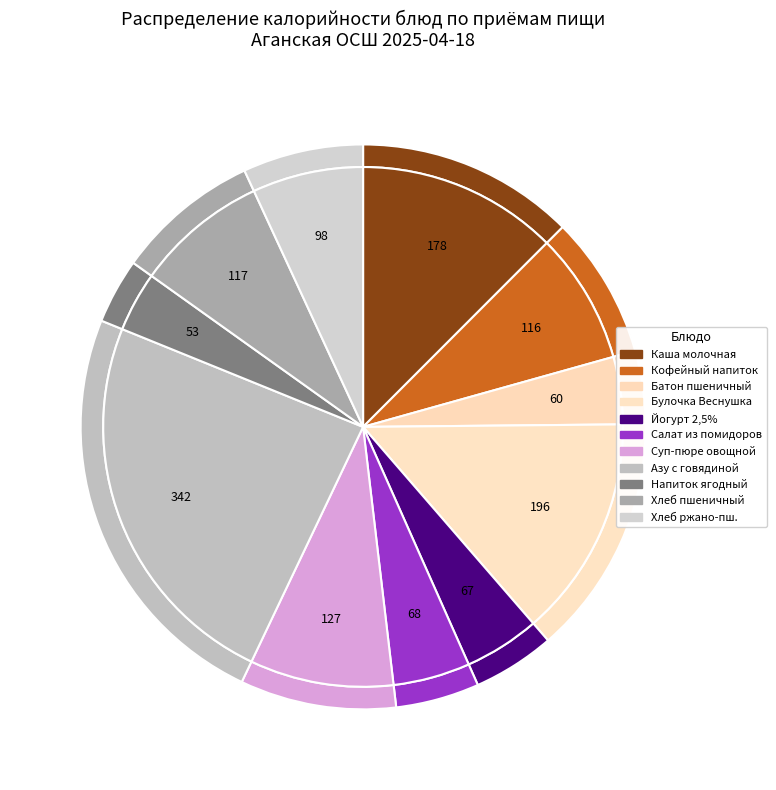

To the nearest percent, what is the average slice percentage?

9%